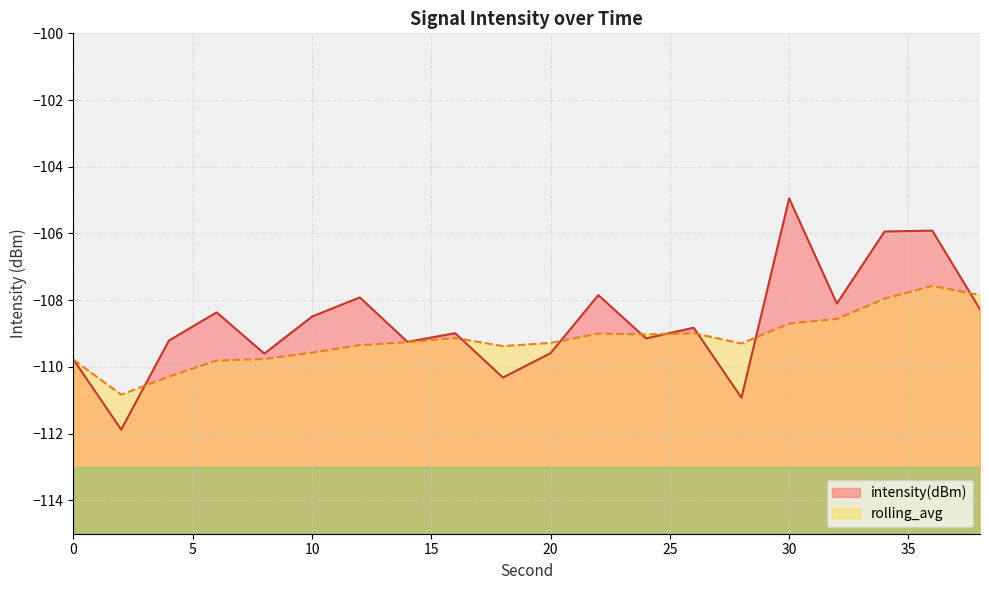

Is the value of intensity(dBm) at 22 greater than the value of rolling_avg at 30?

Yes